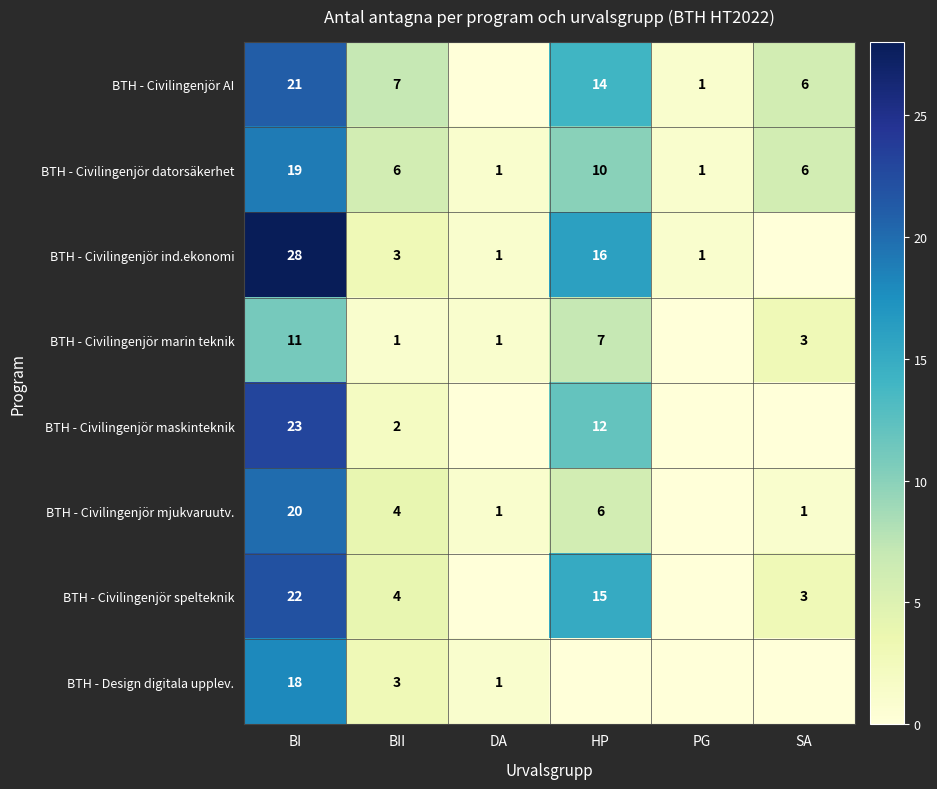

The value of BTH - Civilingenjör maskinteknik at BI is 23. True or false?

True